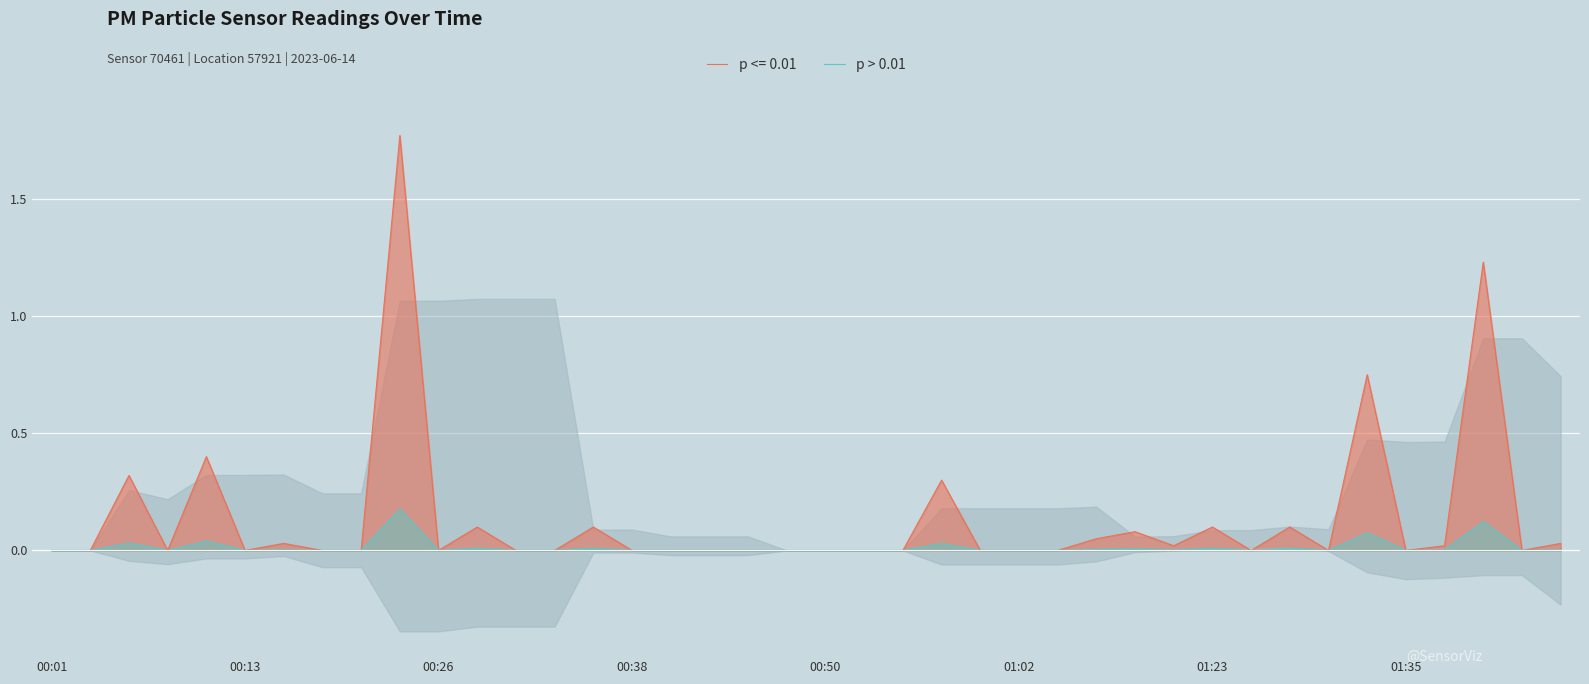

What is the sum of all values?

0.5